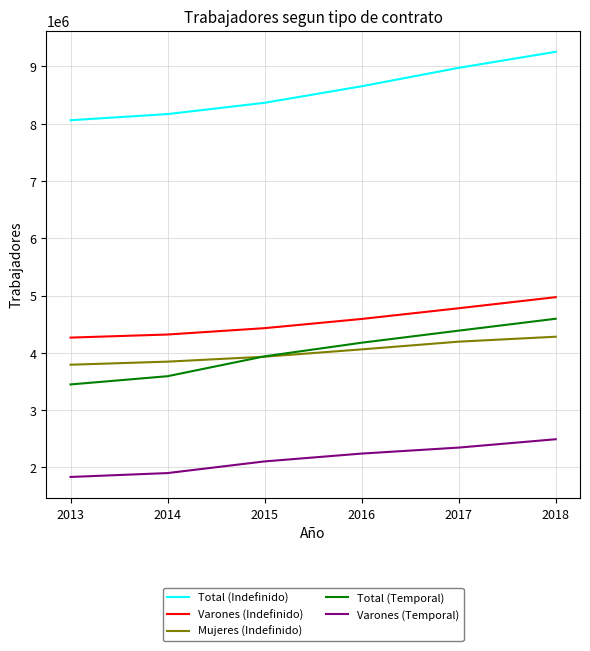

Is it true that Mujeres (Indefinido) equals 6514319 at 2015?

False